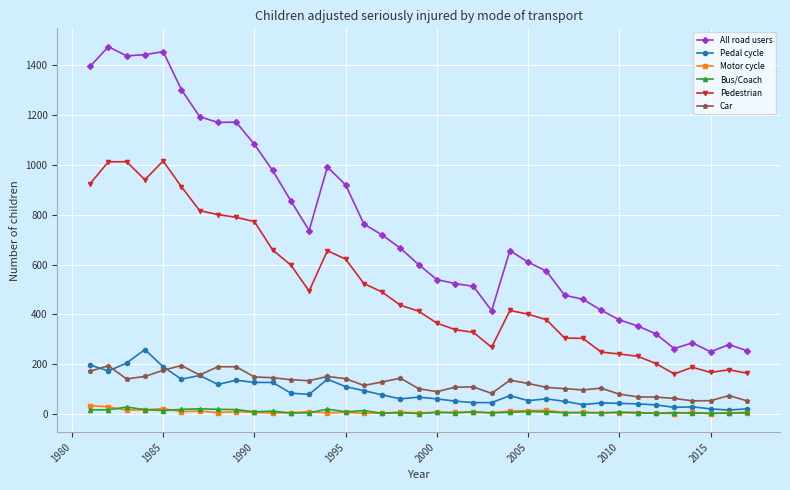

Which series has the largest total across all categories?

All road users